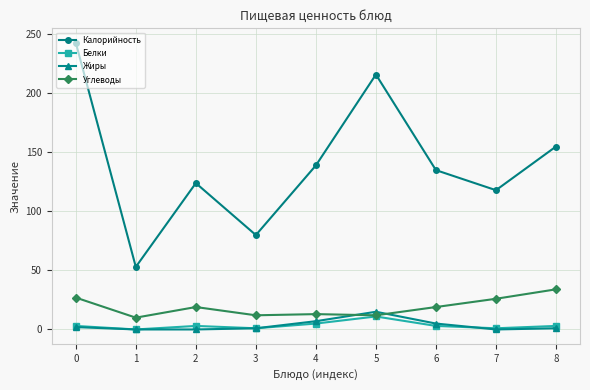

What is the difference between the maximum and minimum values in the Жиры series?

15